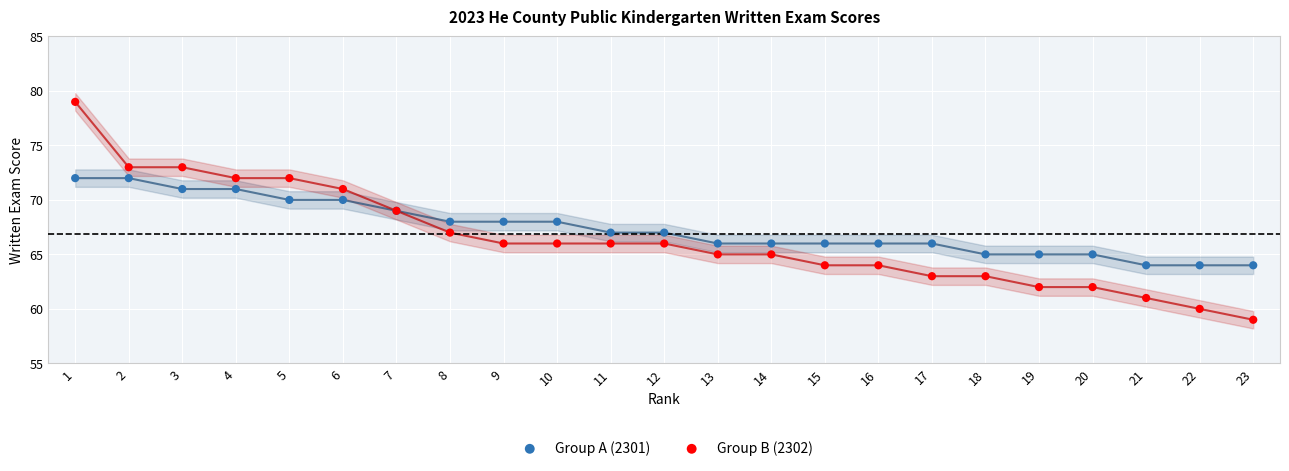

Which series has the largest Y range (max minus min)?

Group B (2302)